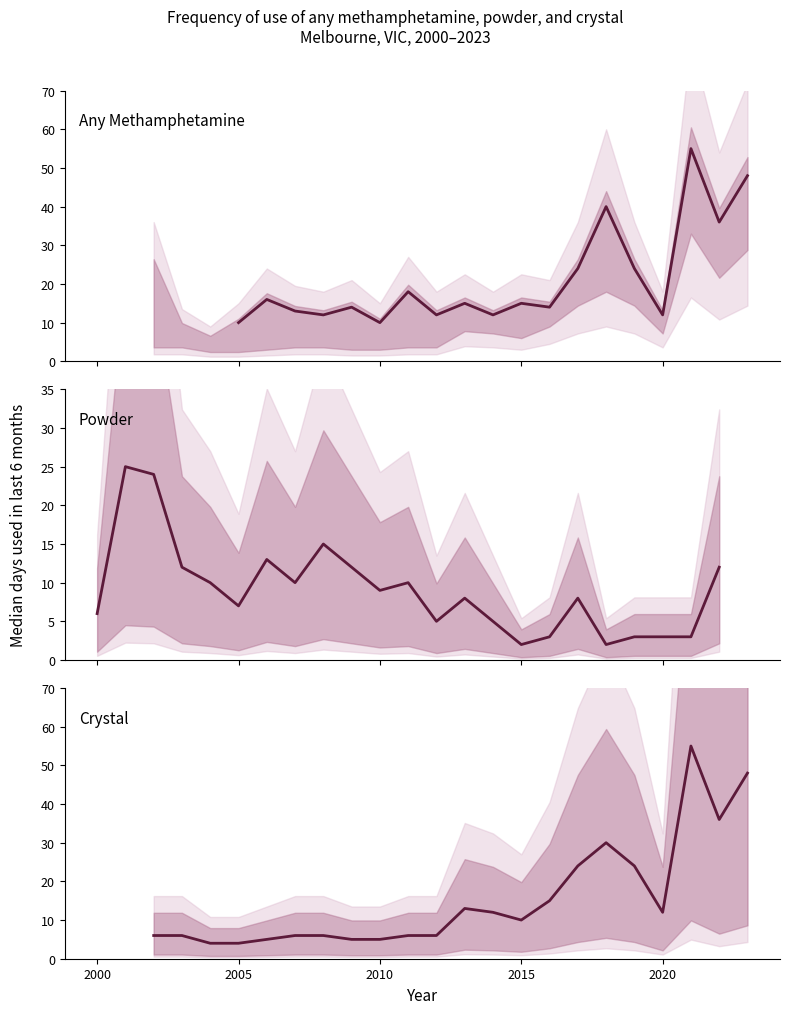

How many lines are shown in the chart?

3